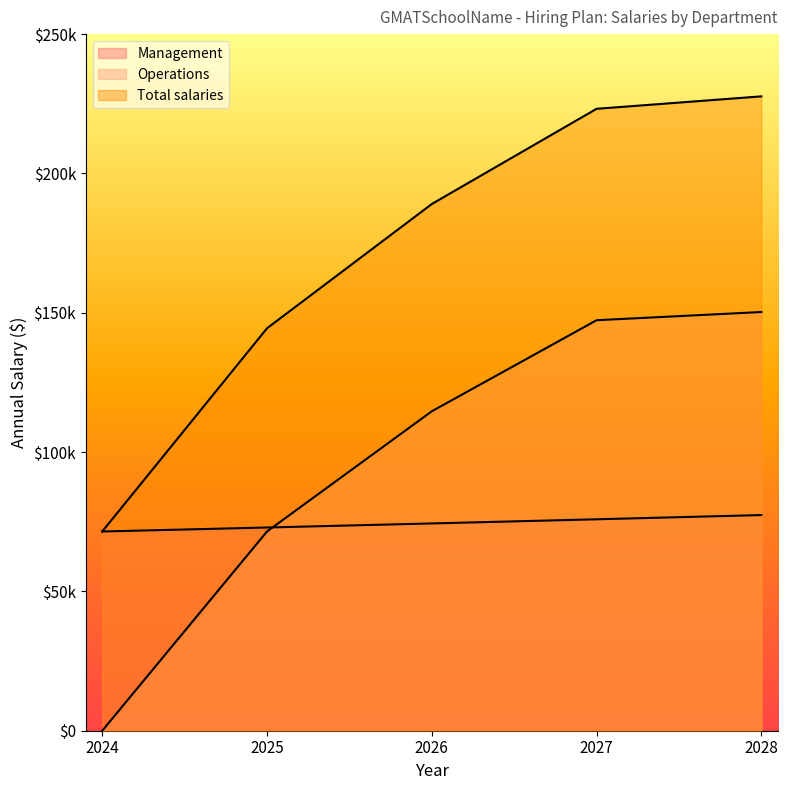

True or false: Total salaries and Management intersect in this chart.

False